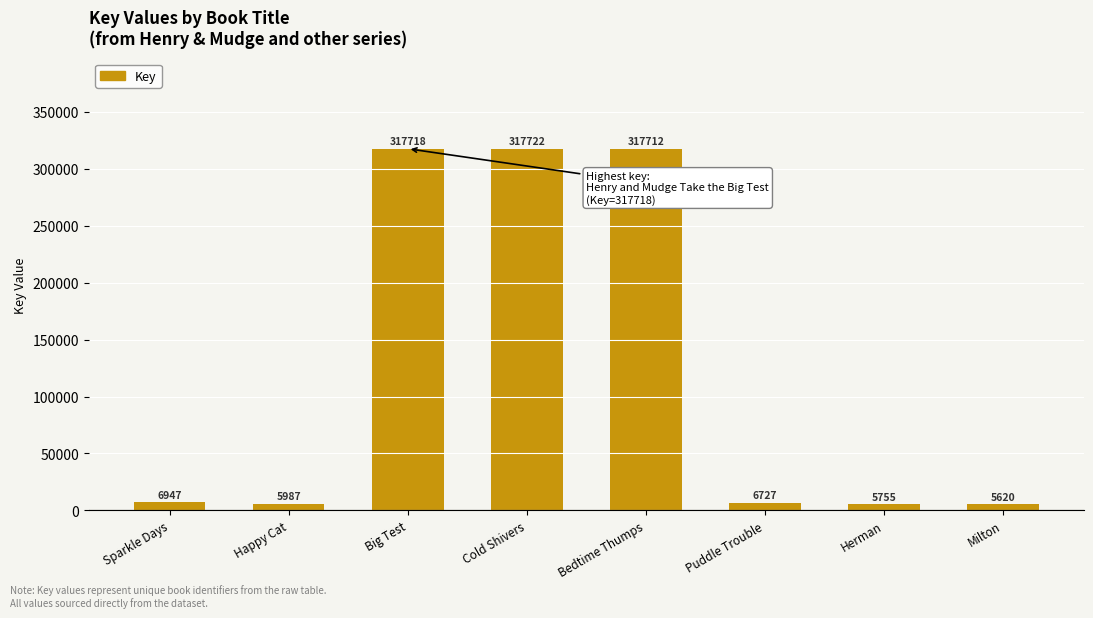

Rank the categories by value from lowest to highest.

Milton, Herman, Happy Cat, Puddle Trouble, Sparkle Days, Bedtime Thumps, Big Test, Cold Shivers